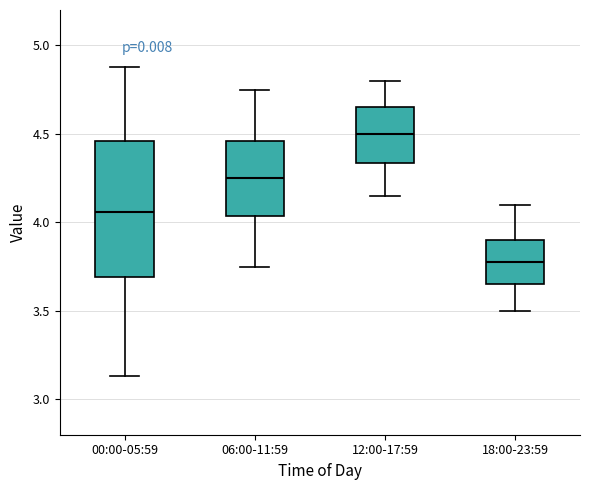

Which box's median line is the highest?

12:00-17:59